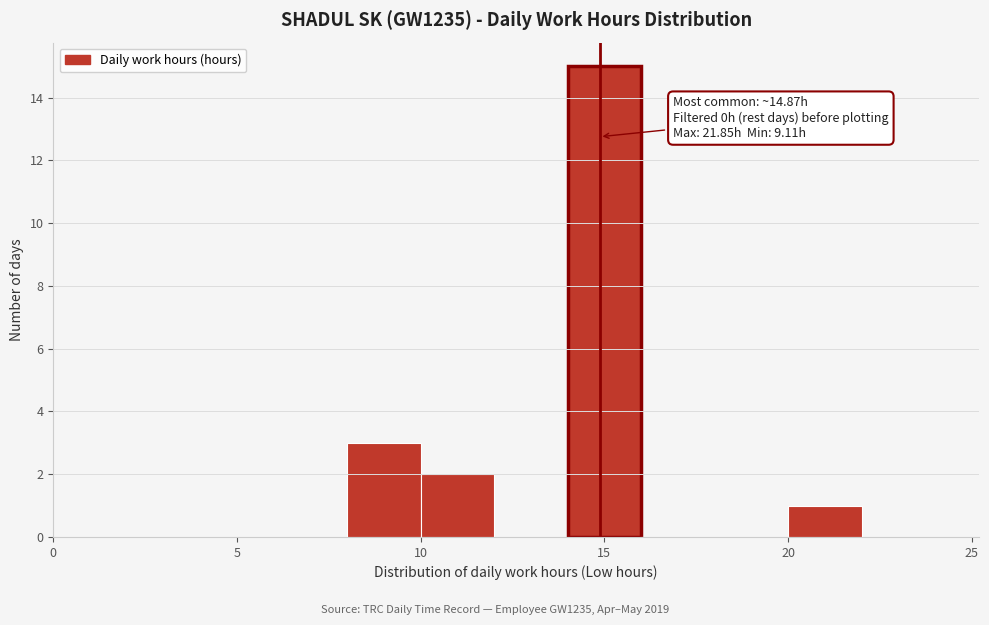

Over which range of the x-axis is the bar tallest?

14 to 16